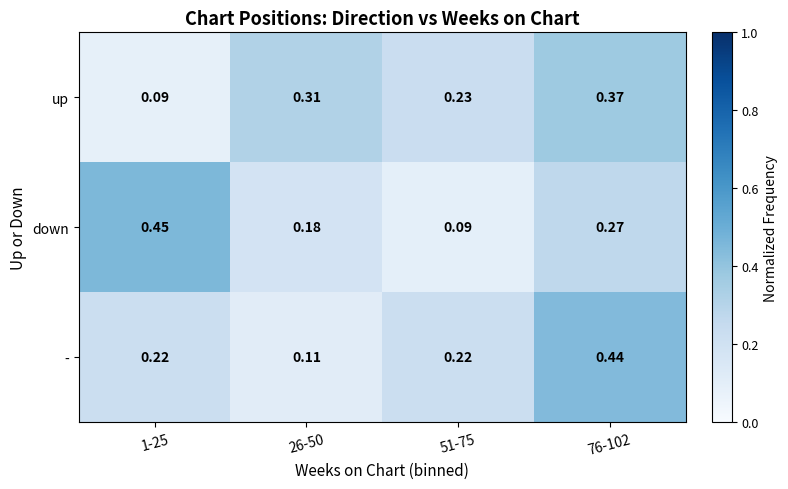

At 26-50, list the series in order from largest to smallest.

up, down, -